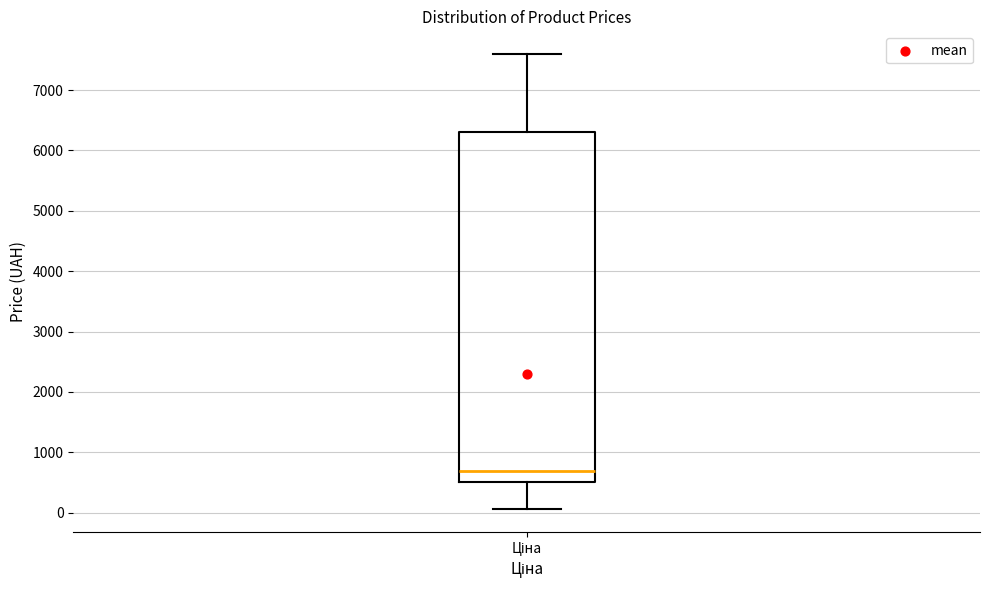

Transcribe this box plot: give where the median line is, the range the box spans, and where the two whiskers end, as read against the y-axis. The values are not printed on the chart, so give them approximately, as read against the axis.

median 700, box 500 to 6300, whiskers 100 to 7600